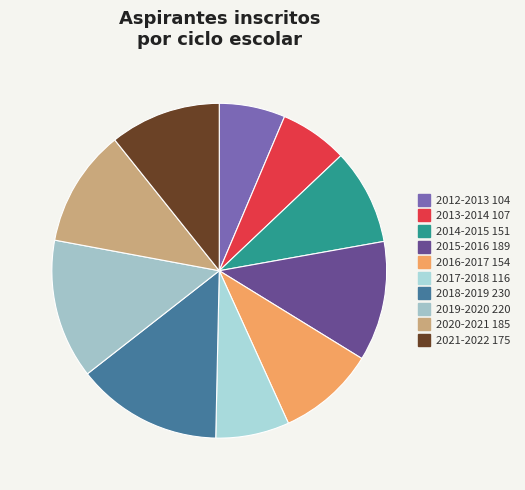

What percentage do 2017-2018 and 2019-2020 together represent?

20.6%